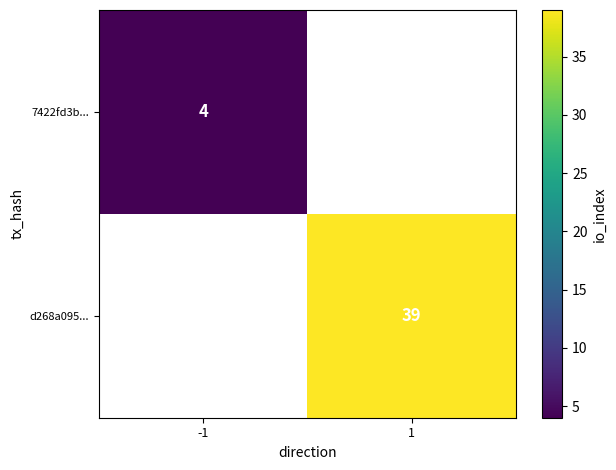

The 7422fd3b... series shows 4 at -1. True or false?

True